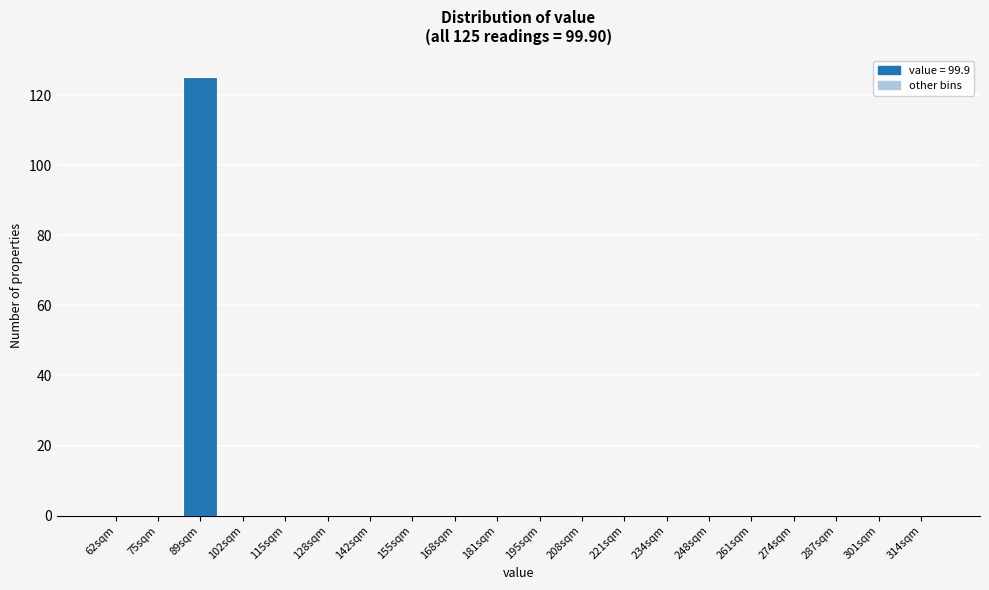

Reading right to left, extract all data points from this chart.

314sqm=0	301sqm=0	287sqm=0	274sqm=0	261sqm=0	248sqm=0	234sqm=0	221sqm=0	208sqm=0	195sqm=0	181sqm=0	168sqm=0	155sqm=0	142sqm=0	128sqm=0	115sqm=0	102sqm=0	89sqm=125	75sqm=0	62sqm=0